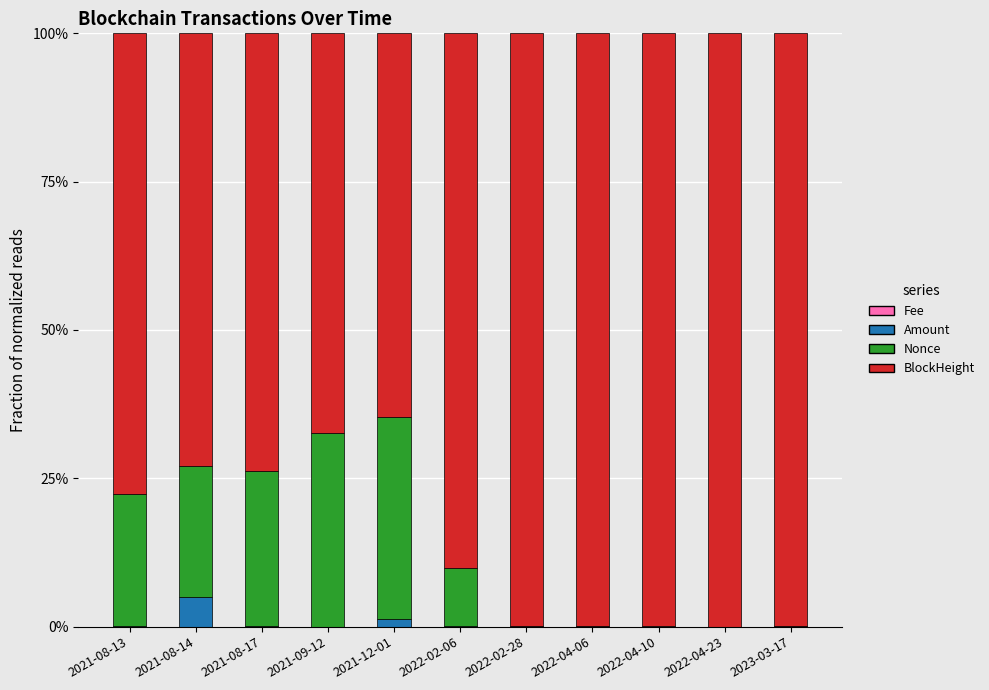

Between 2021-08-13 and 2021-09-12, which series saw the biggest shift?

Nonce